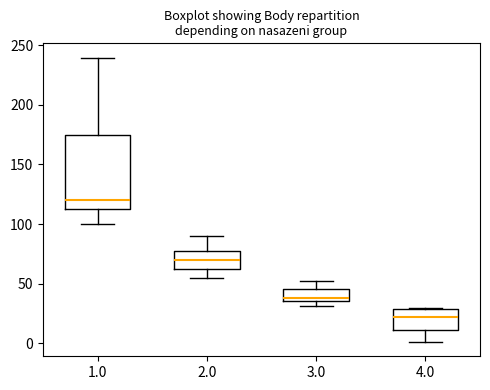

Where does the median line of the box at x = 1.0 sit on the y-axis? The values are not printed on the chart, so give them approximately, as read against the axis.

120